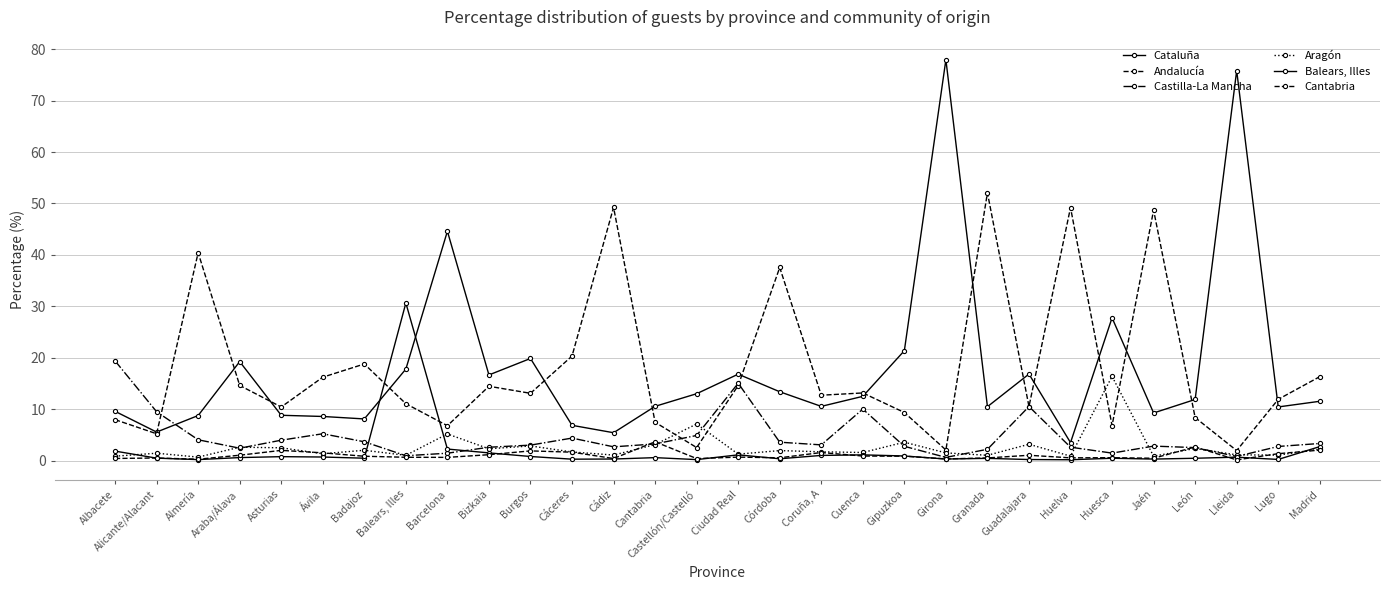

At which category does Andalucía reach its first local valley?

Alicante/Alacant